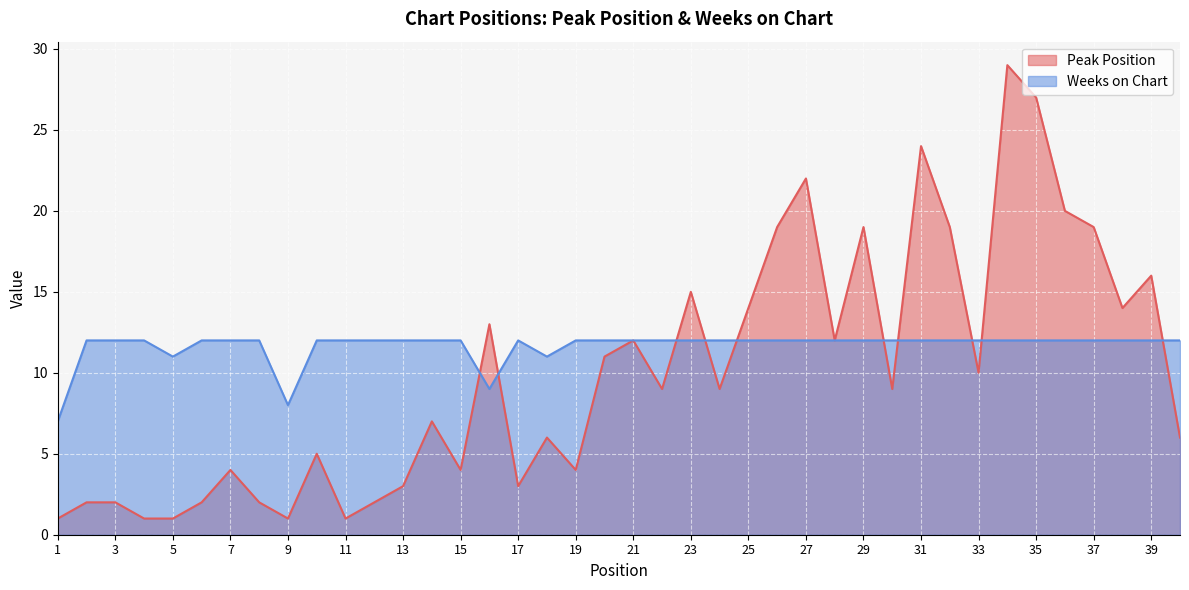

What is the difference between the highest and lowest values at 19?

8